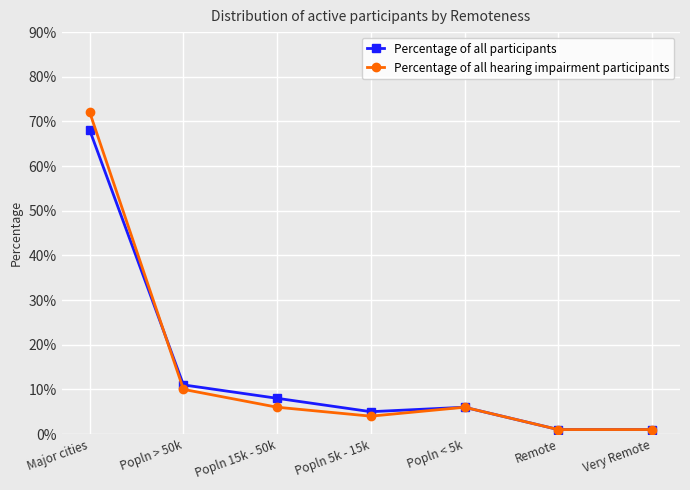

How many interior local peaks does the Percentage of all hearing impairment participants series have?

1